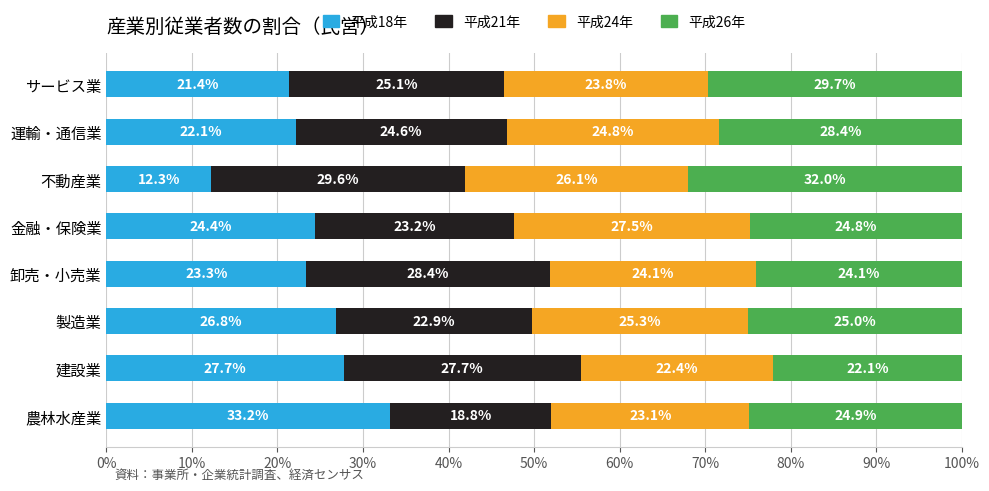

Rank the categories by 平成18年 value from highest to lowest.

農林水産業, 建設業, 製造業, 金融・保険業, 卸売・小売業, 運輸・通信業, サービス業, 不動産業